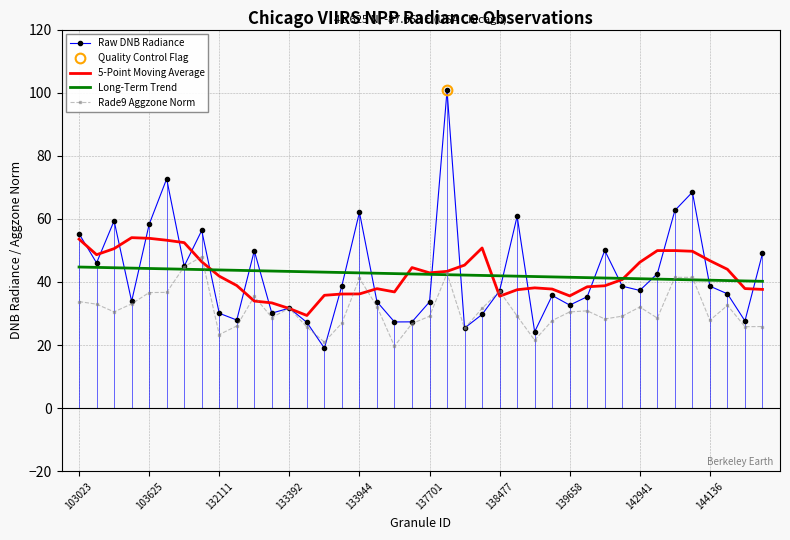

The Rade9 Aggzone Norm series shows 30.5 at 139658. True or false?

True